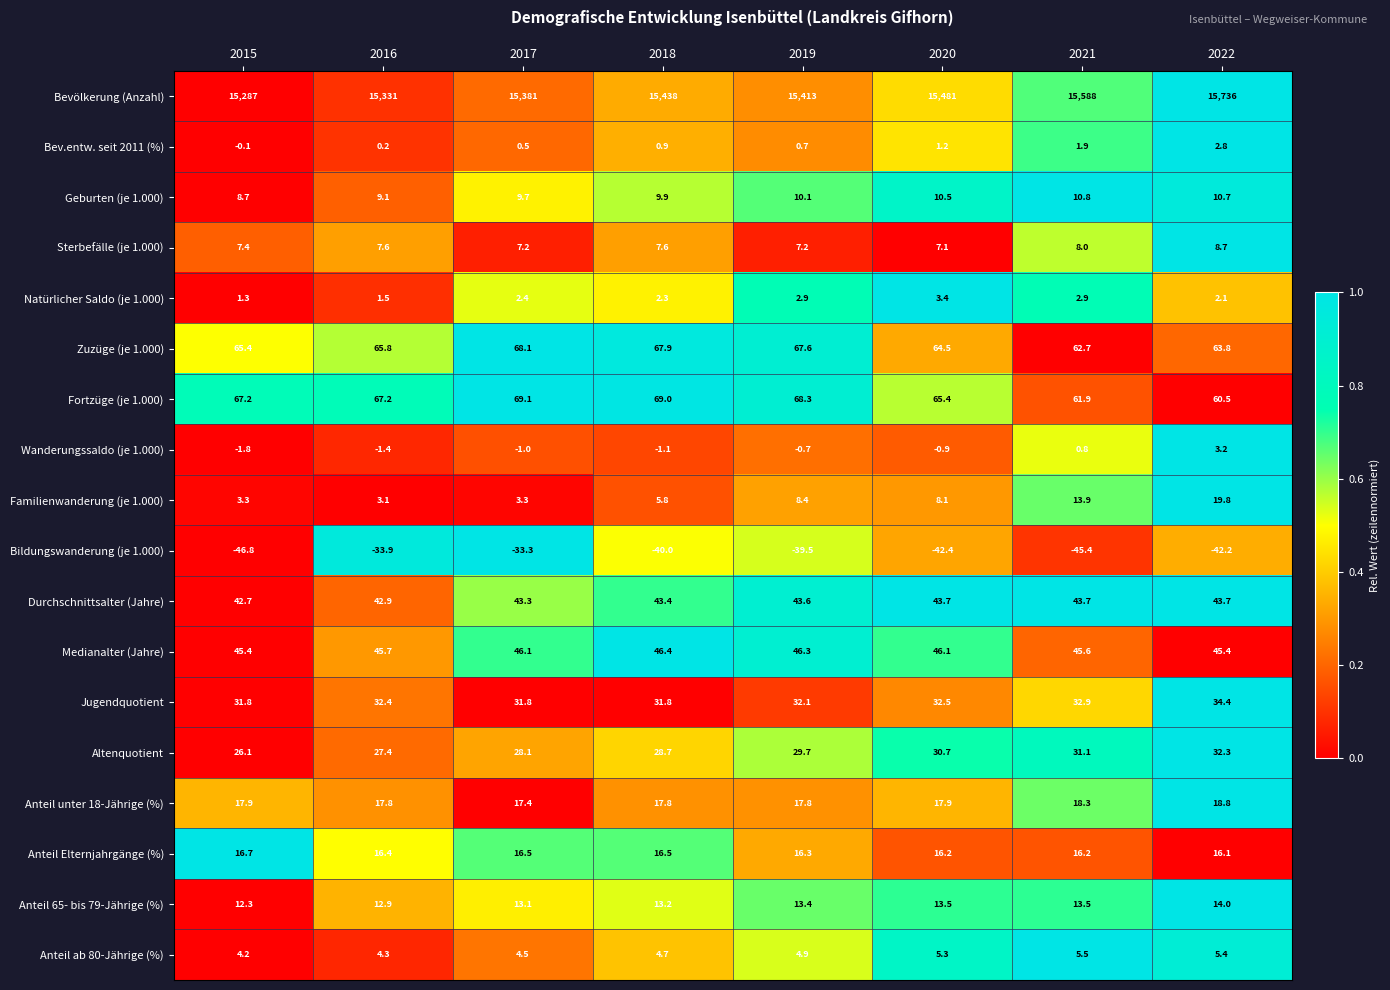

Between 2018 and 2019, which series saw the biggest shift?

Bevölkerung (Anzahl)